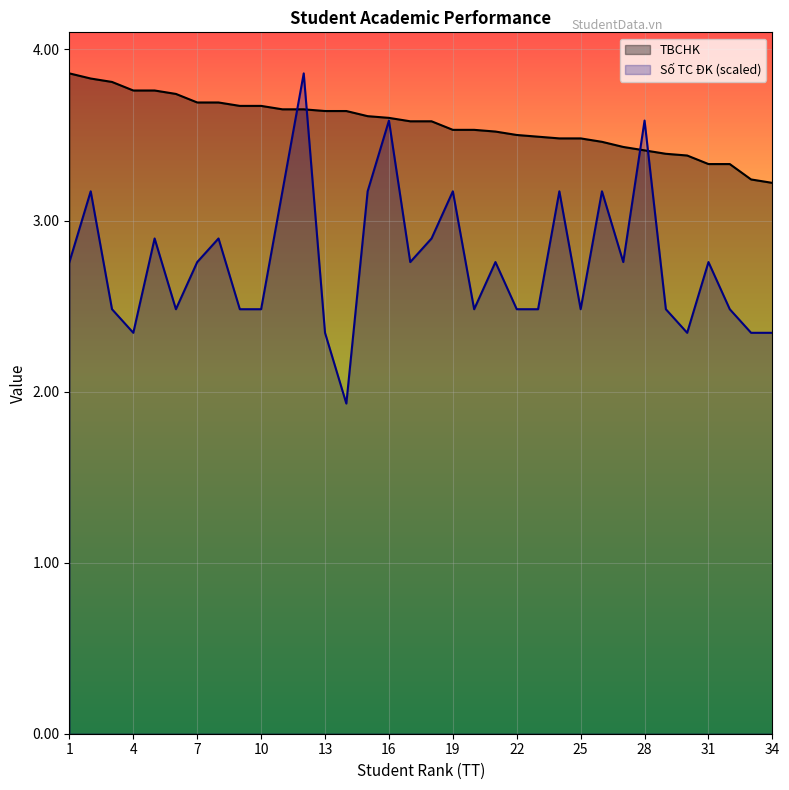

How many categories are shown in the chart?

34